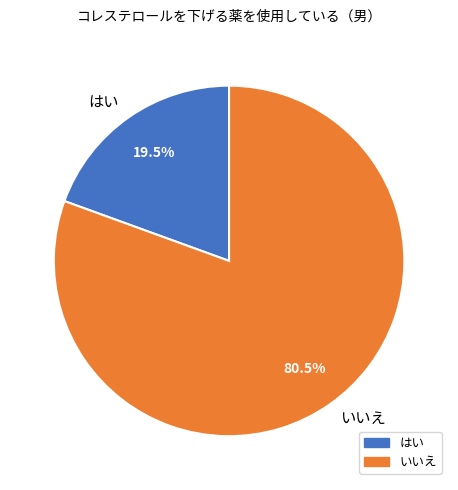

To the nearest percent, what is the difference between the largest and smallest slice percentages?

61%